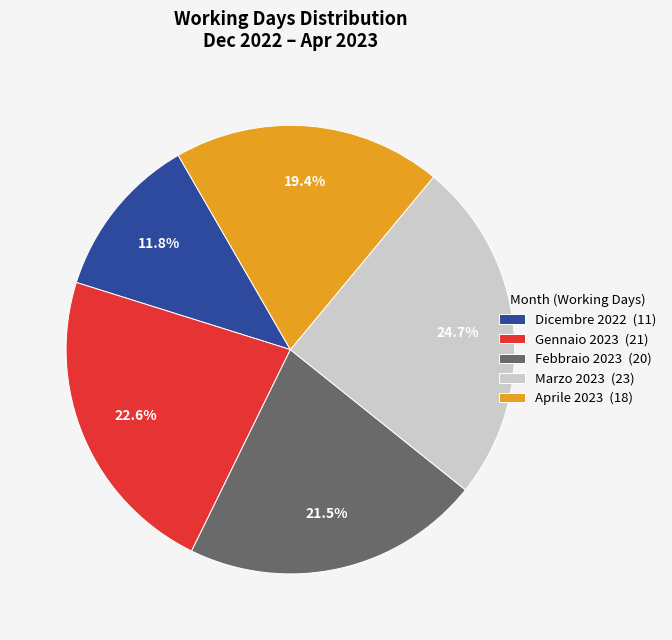

What is the ratio of the value at Marzo 2023 (23) to the value at Aprile 2023 (18)?

1.3